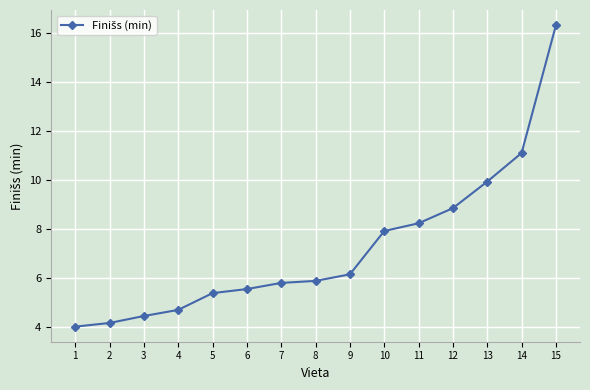

What is the difference between the second highest and second lowest values?

6.9